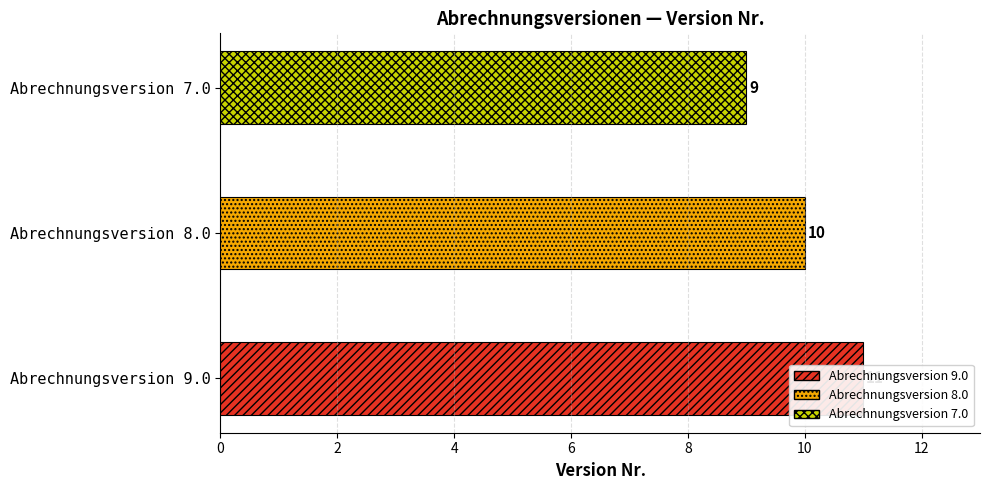

What is the difference between the maximum and second lowest values?

1